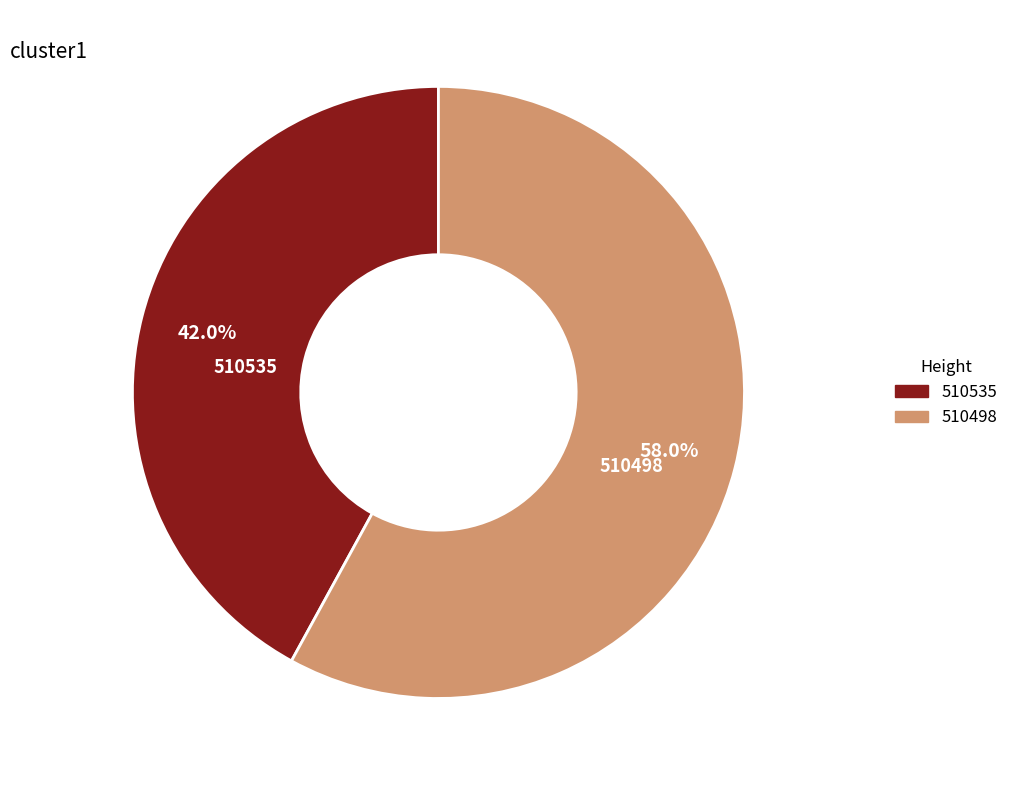

How many segments does this pie chart have?

2